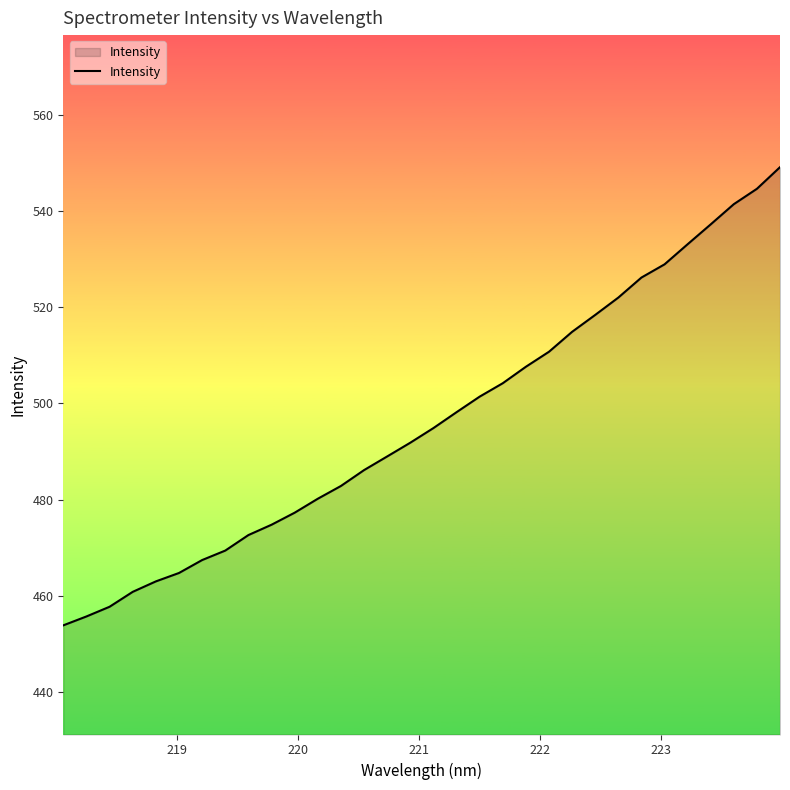

What is the maximum value shown in the chart?

549.1